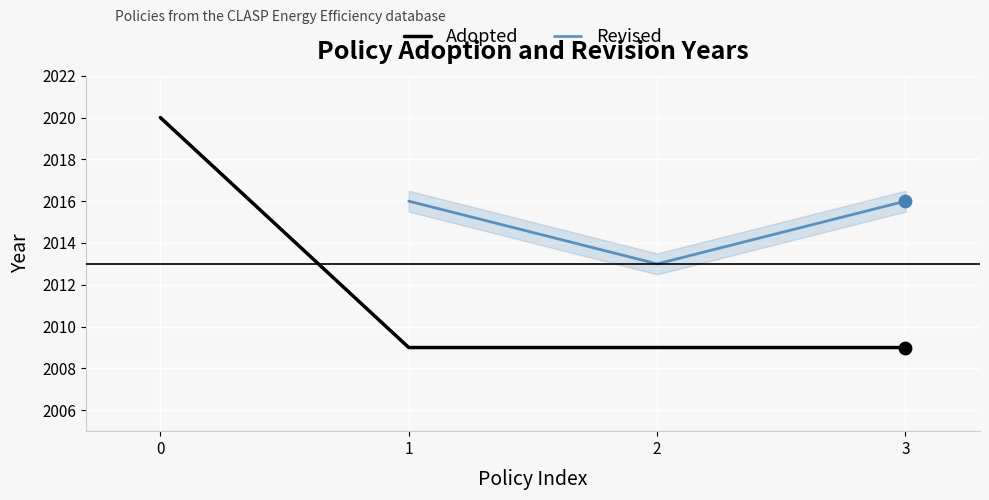

Is it true that Adopted equals 717 at 1?

False